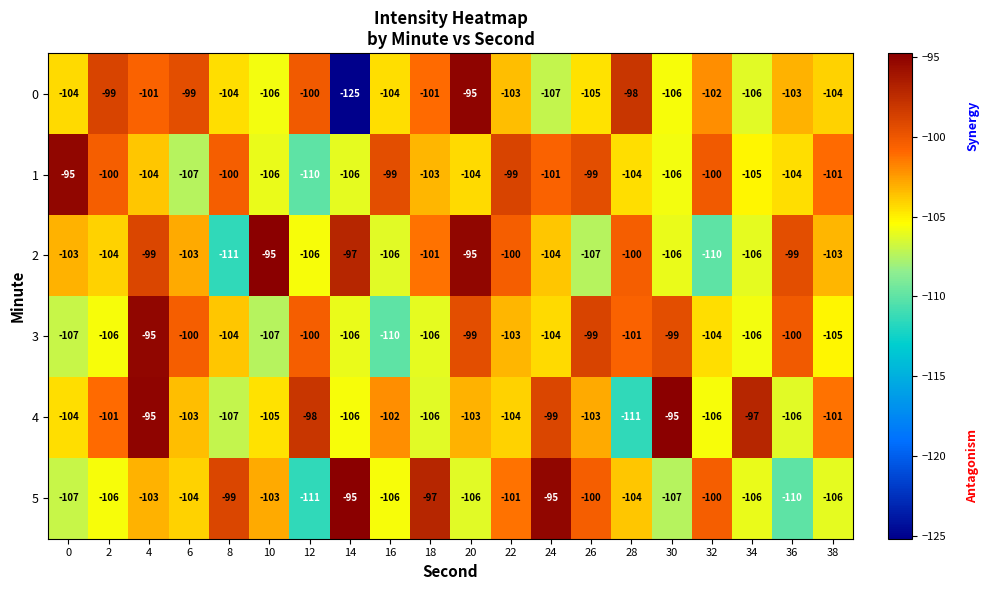

What is the spread (max minus min) of values at 14?

30